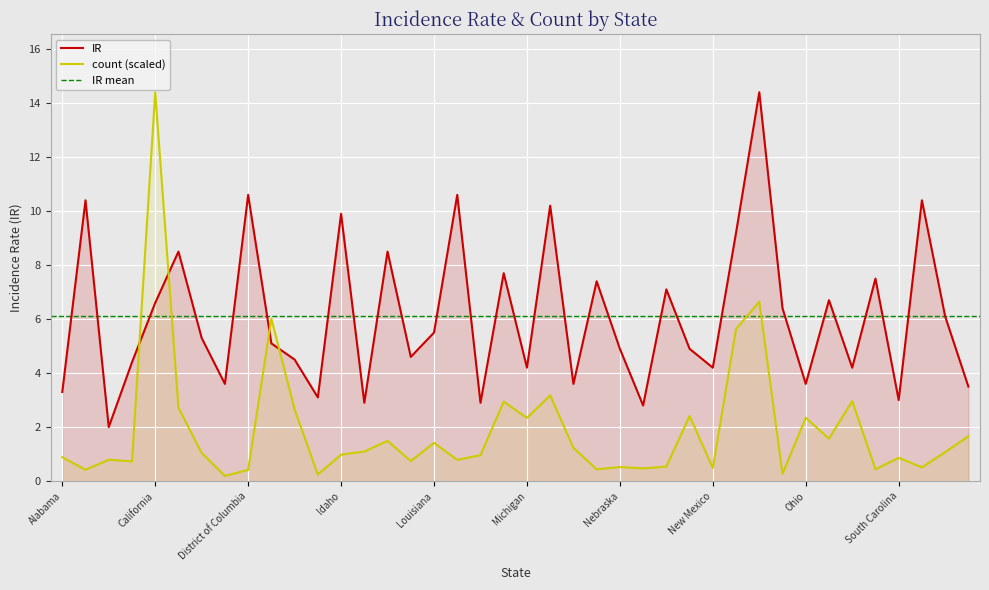

Which series has the largest range (max minus min)?

count